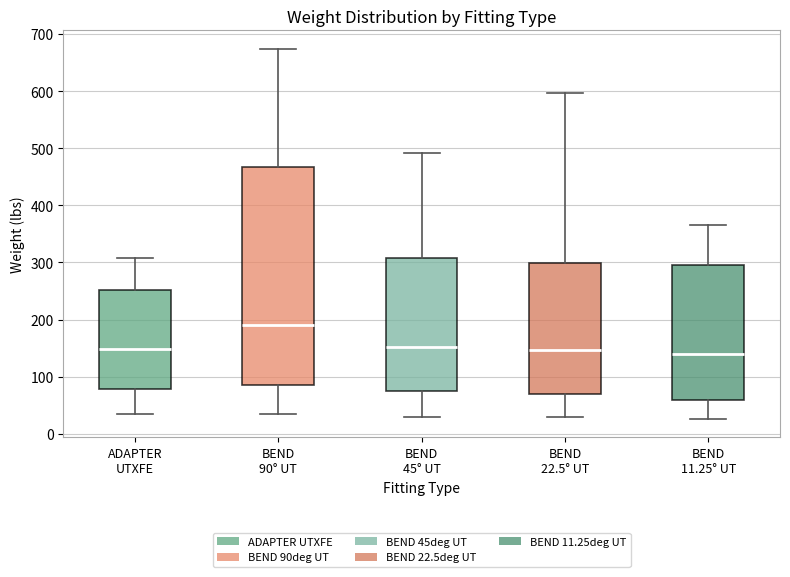

Where is the lower edge of the box for ADAPTER UTXFE on the y-axis? The values are not printed on the chart, so give them approximately, as read against the axis.

80